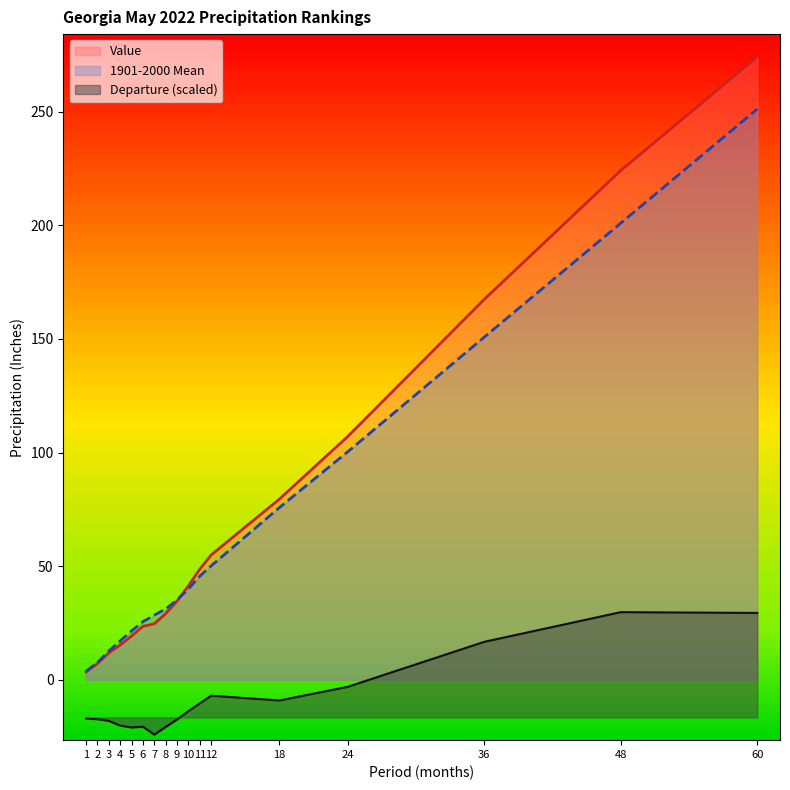

True or false: Departure and Value intersect in this chart.

False